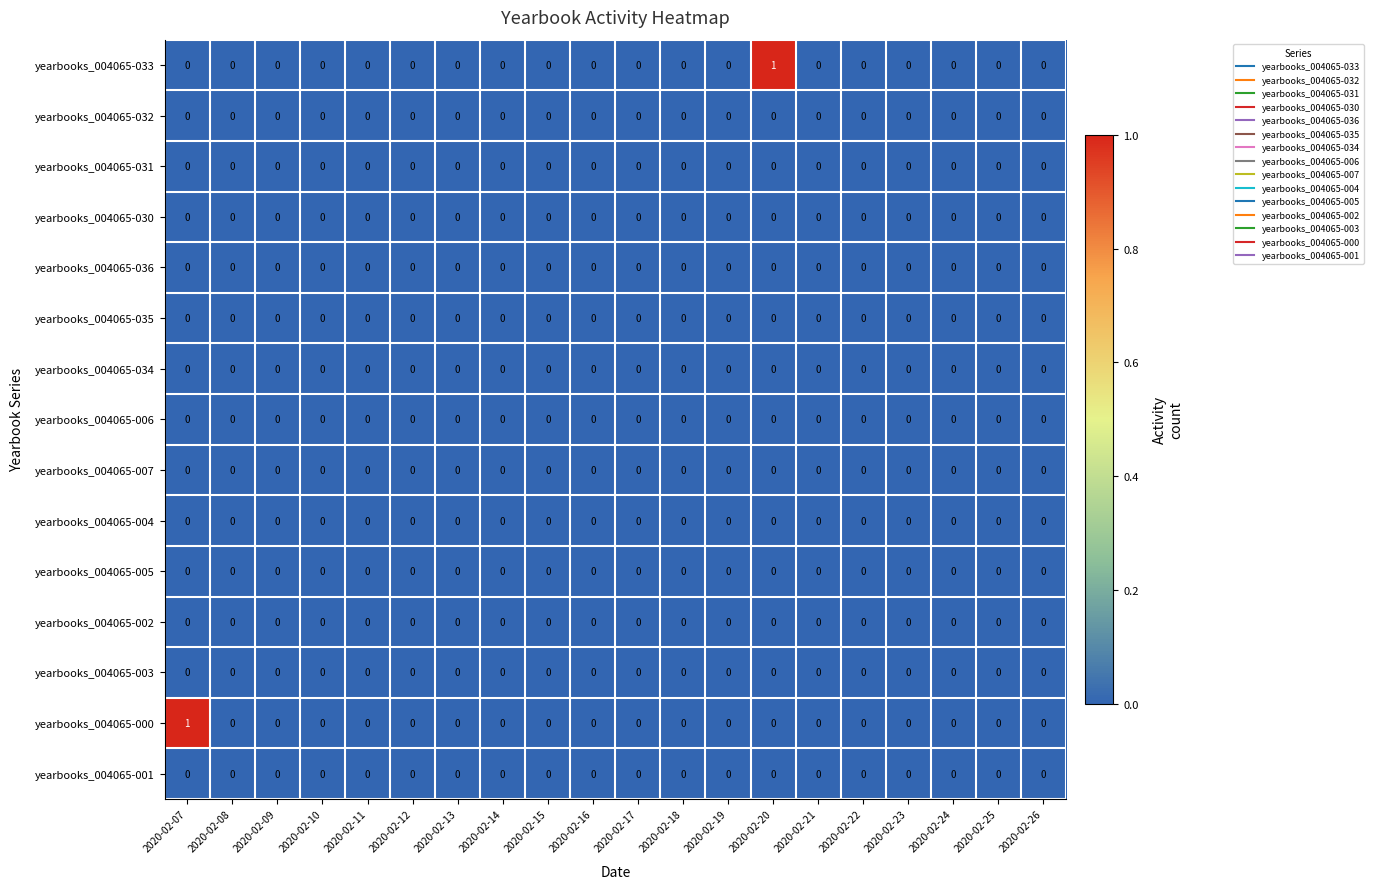

How many yearbooks_004065-033 values are between 0 and 1?

20